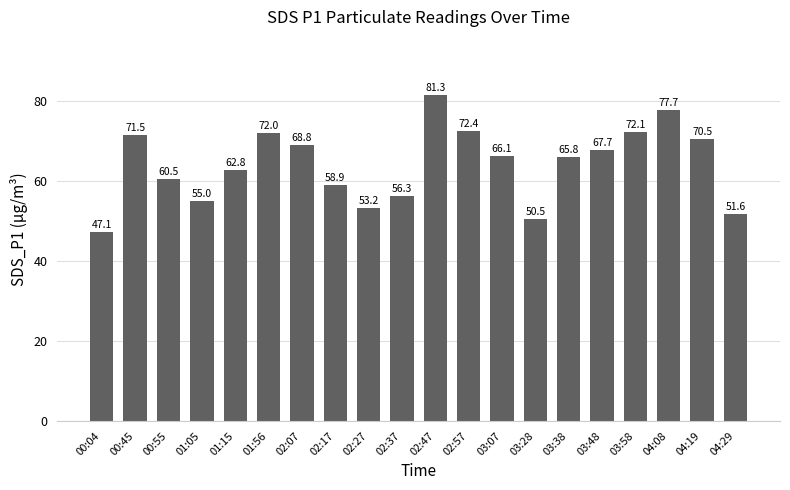

Approximately how many times larger is the value at 02:27 compared to 01:15?

0.8